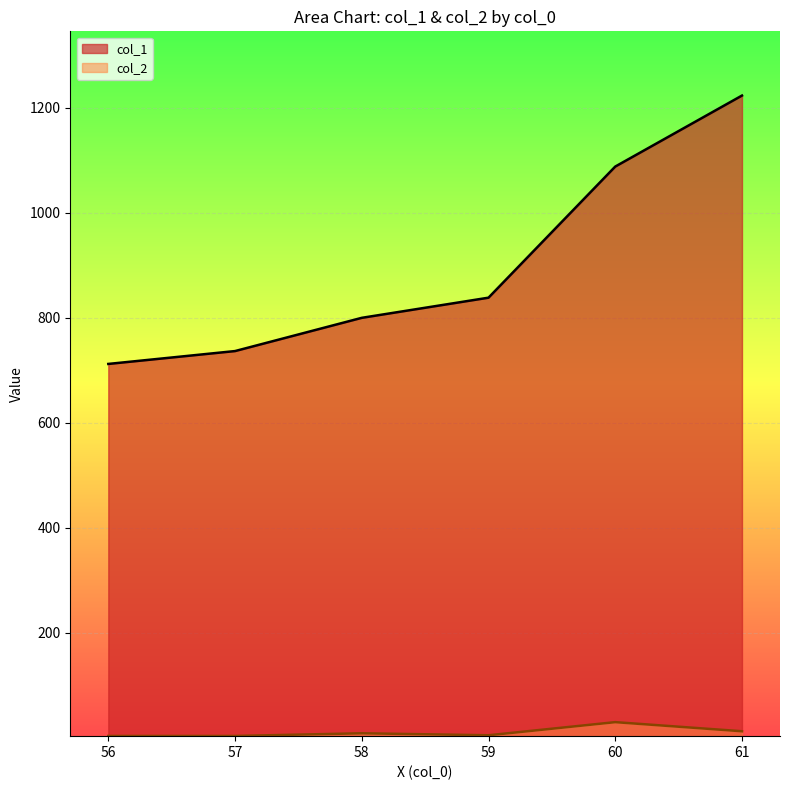

How many interior local valleys does the col_2 series have?

1